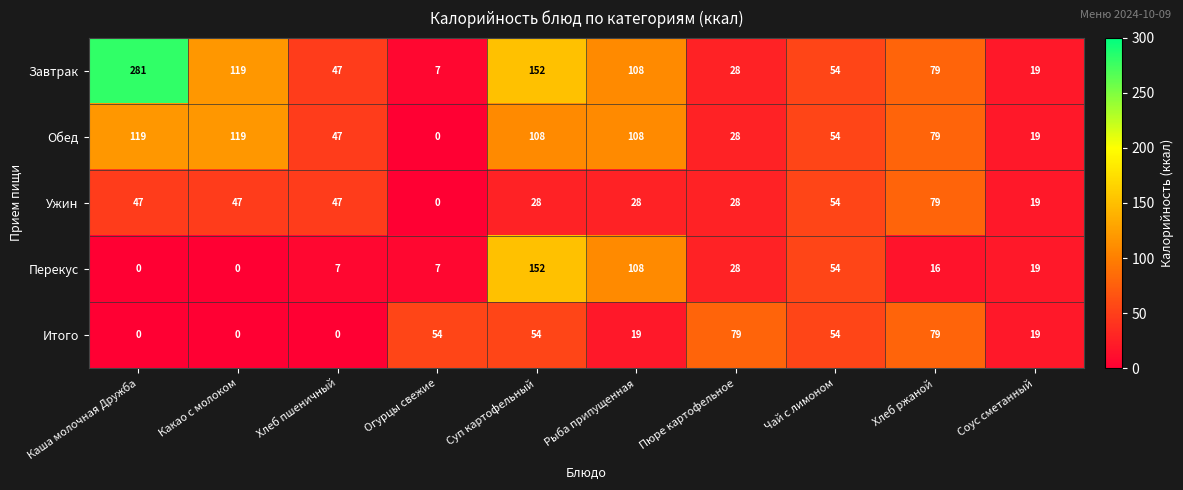

What is the difference between the second highest and second lowest values in the Перекус series?

108